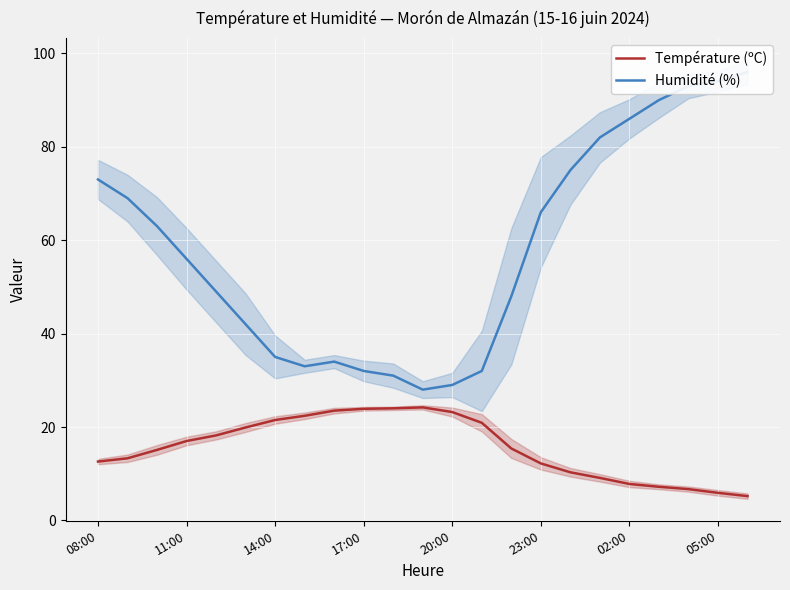

What is the label of the 23rd point from the right?

08:00